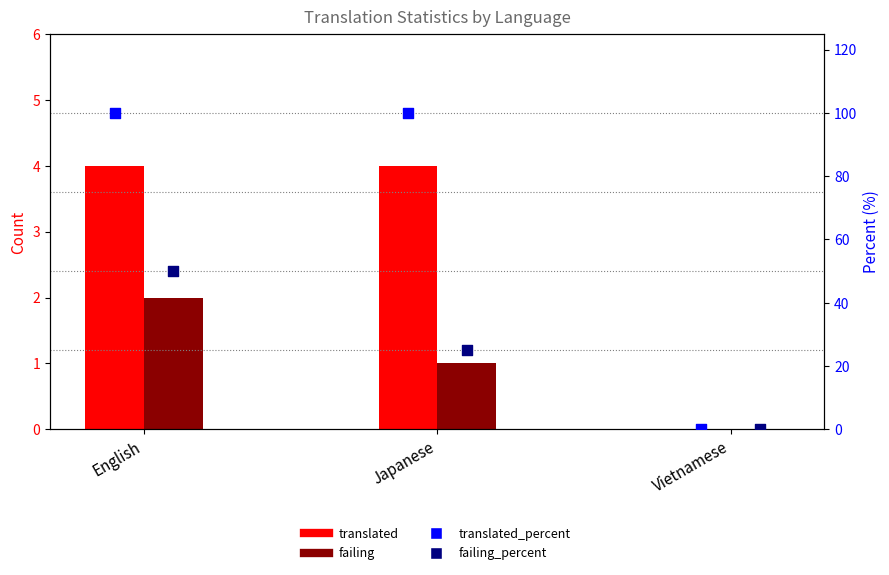

At how many categories does at least one series exceed 84?

2